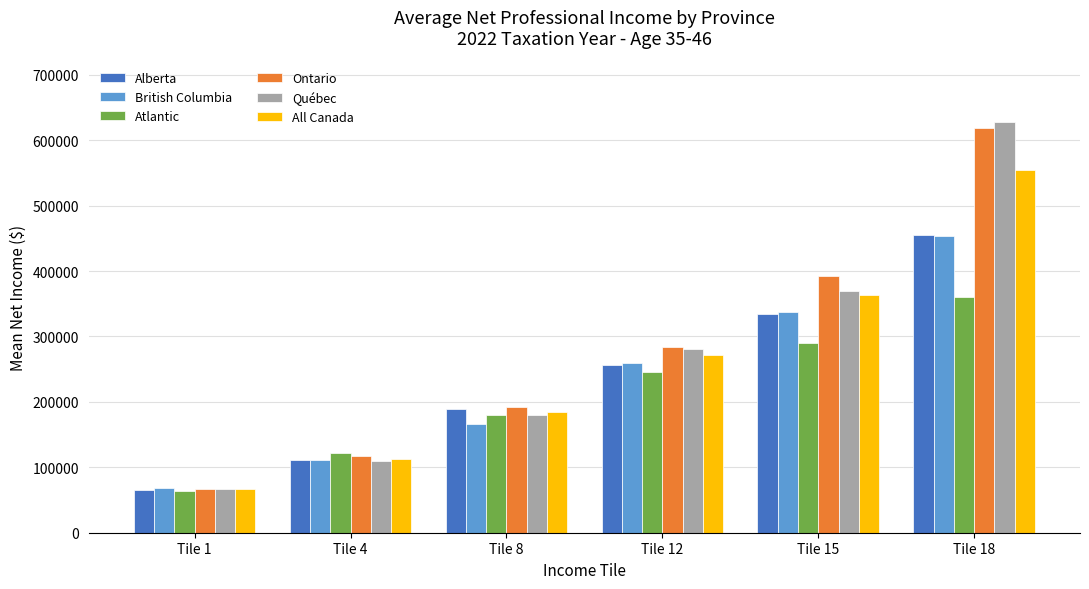

What is the minimum value for British Columbia?

68790